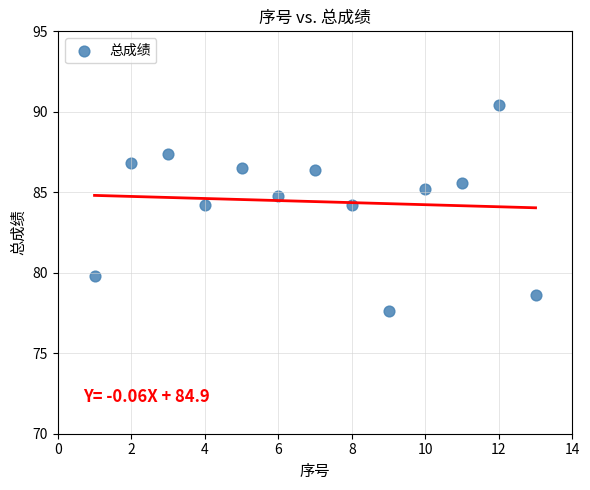

Count the number of points in this scatter plot.

13